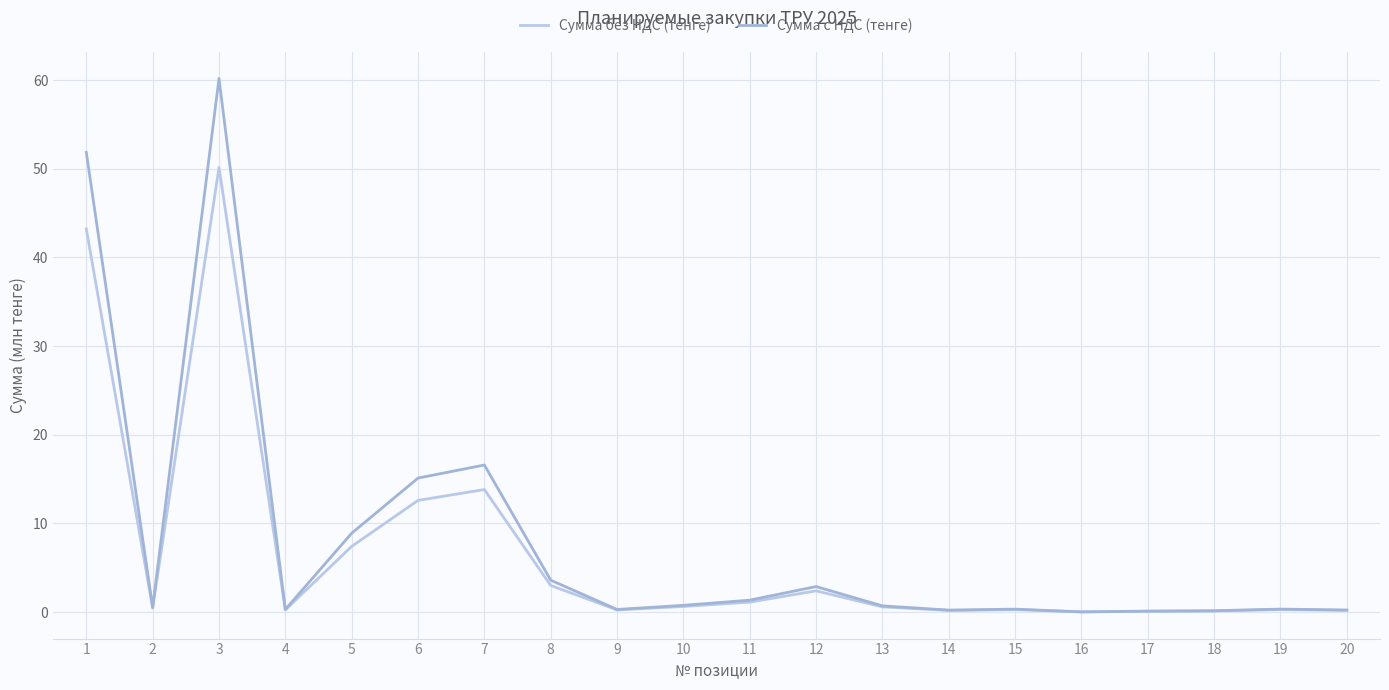

Where is the first local minimum for Сумма с НДС (тенге)?

2